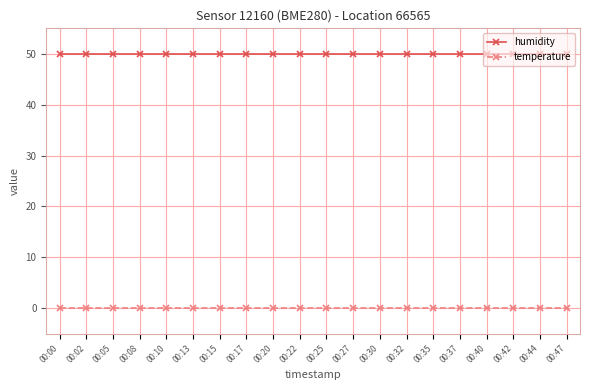

At how many categories does at least one series exceed 16?

20